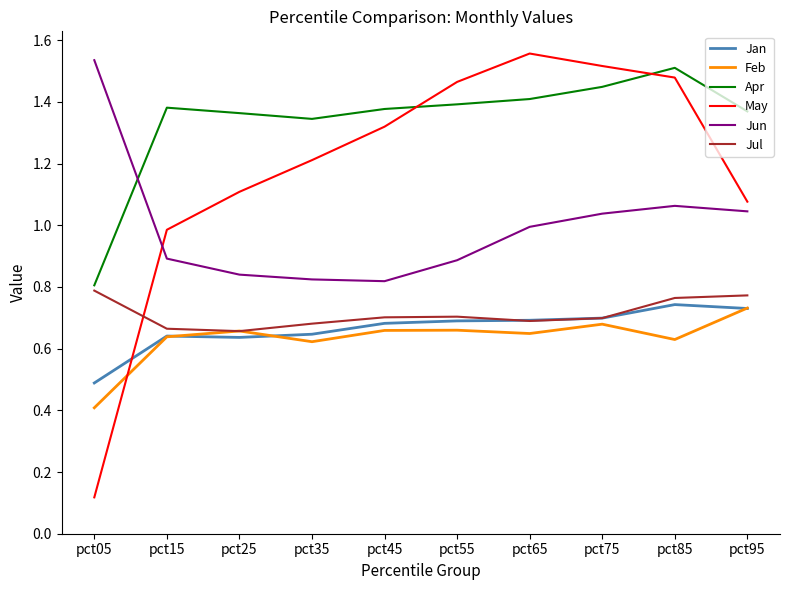

Which label corresponds to the smallest value in the chart?

pct05